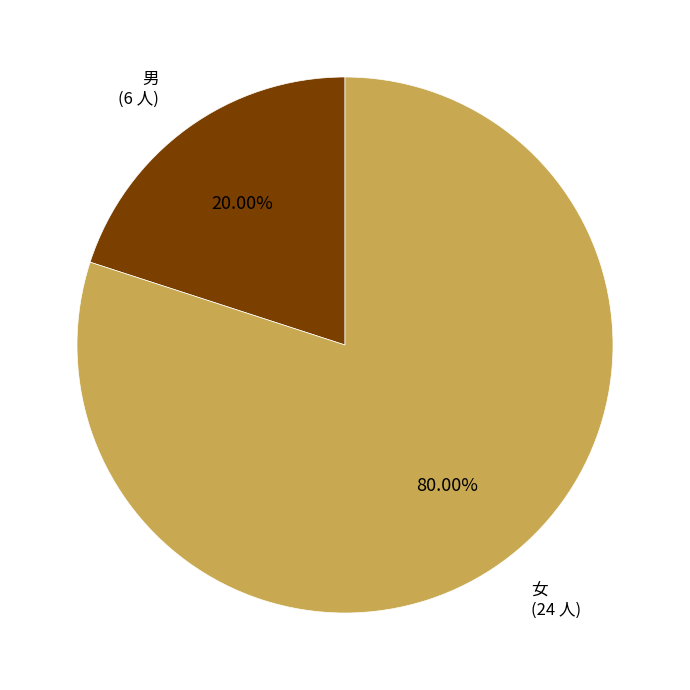

To the nearest percent, what percentage of the pie is 男?

20%